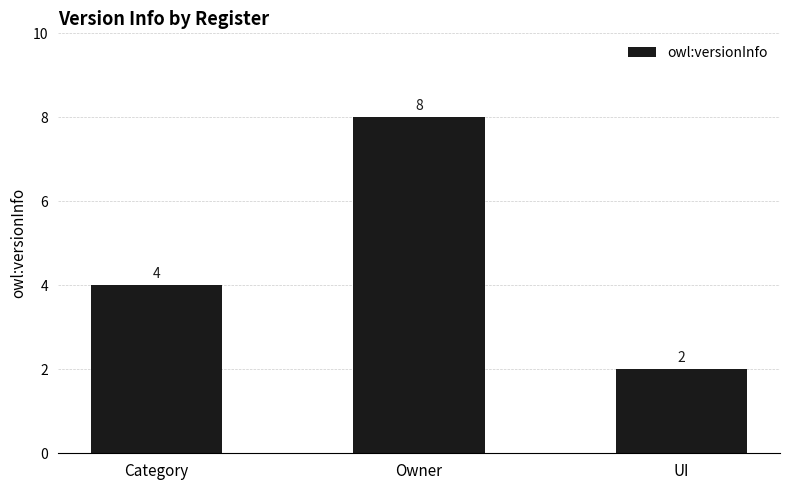

Is it true that the value at Category is 4?

True